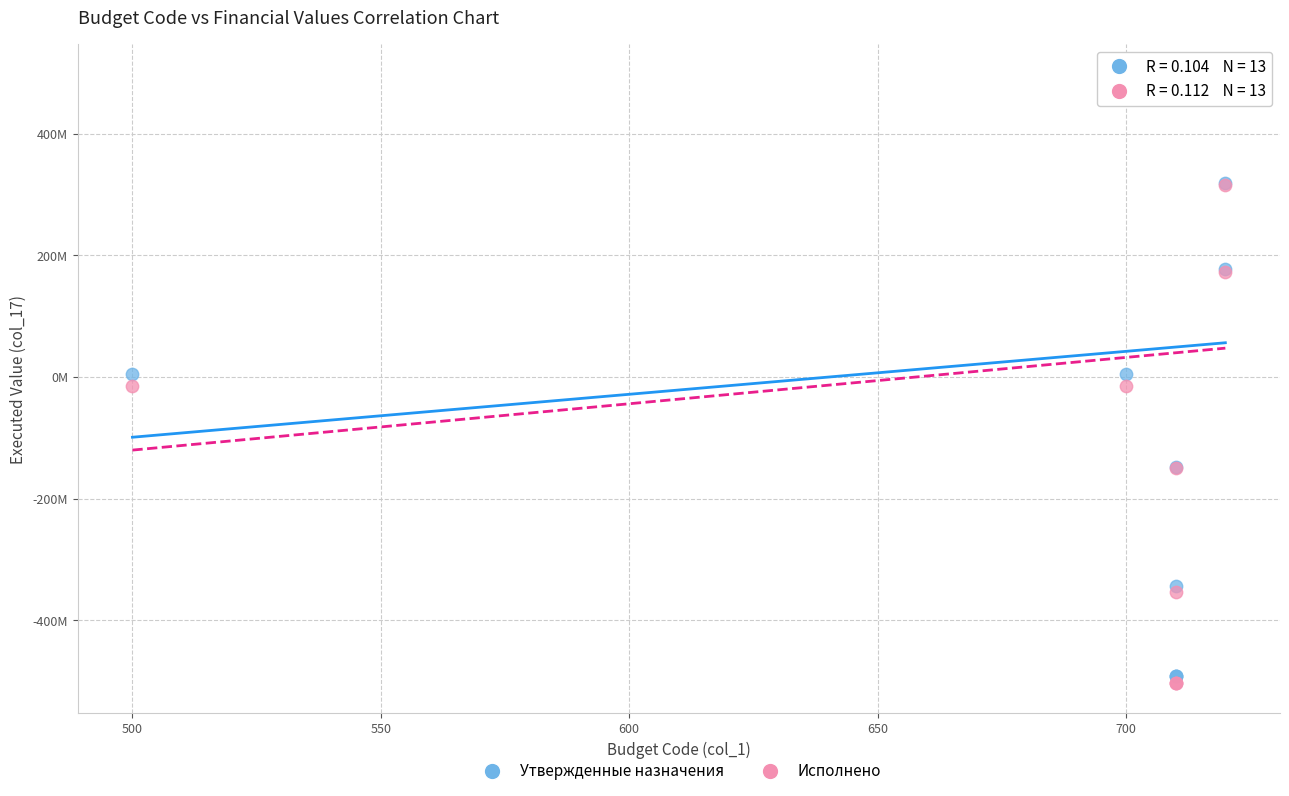

Which series reaches the maximum Y coordinate?

Утвержденные назначения